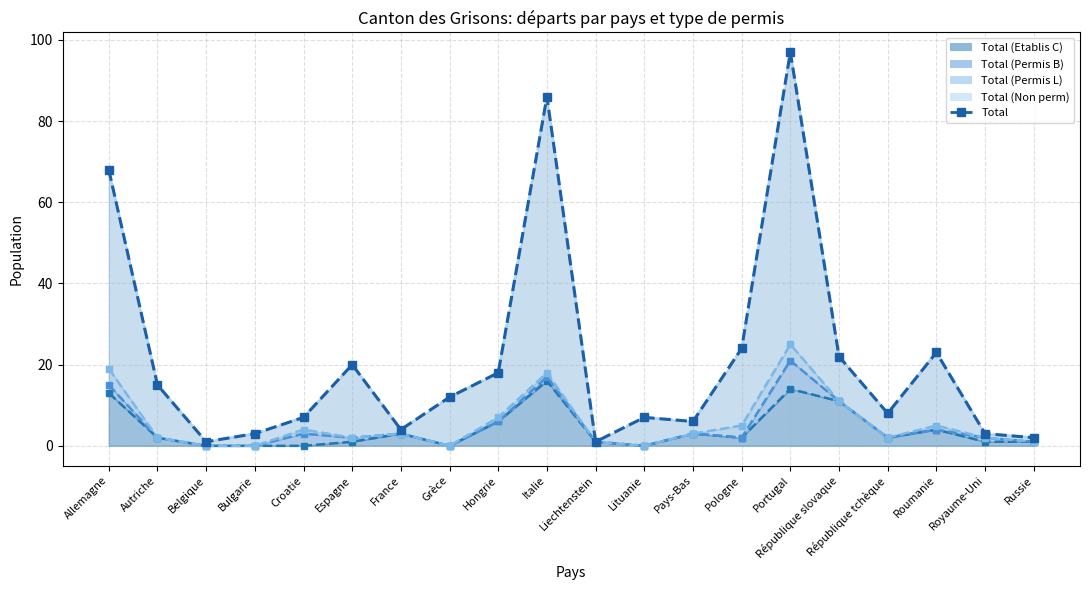

True or false: the data shows 7 at Lituanie.

True